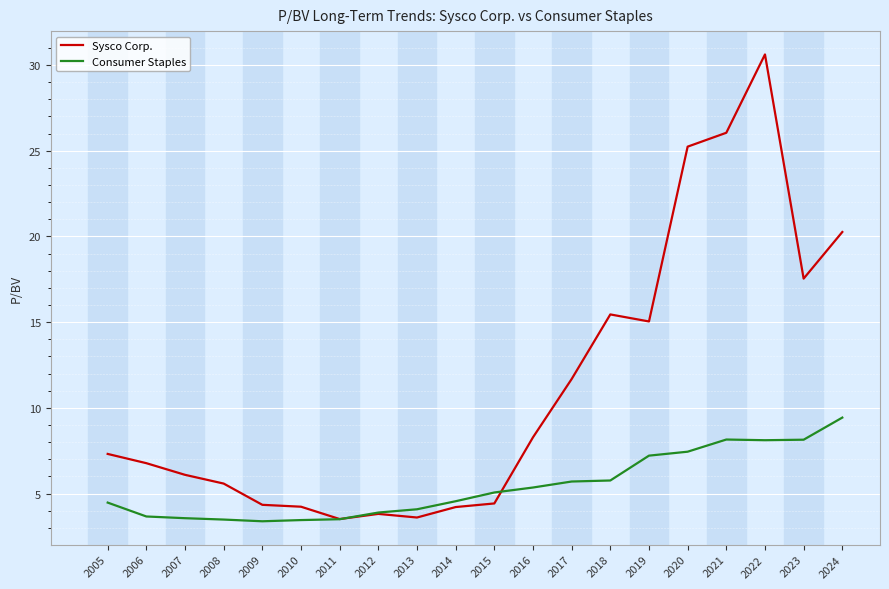

What value does the Consumer Staples series have at 2024?

9.4